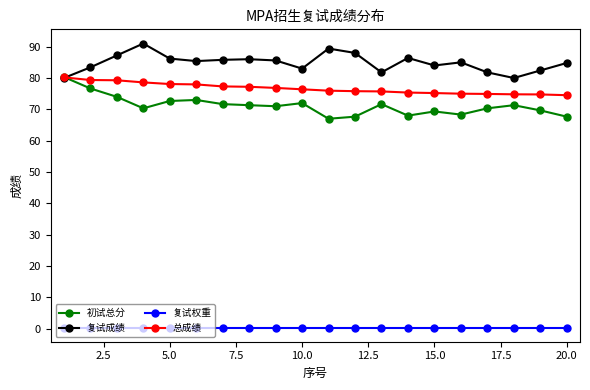

What is the maximum value for 初试总分?

80.3